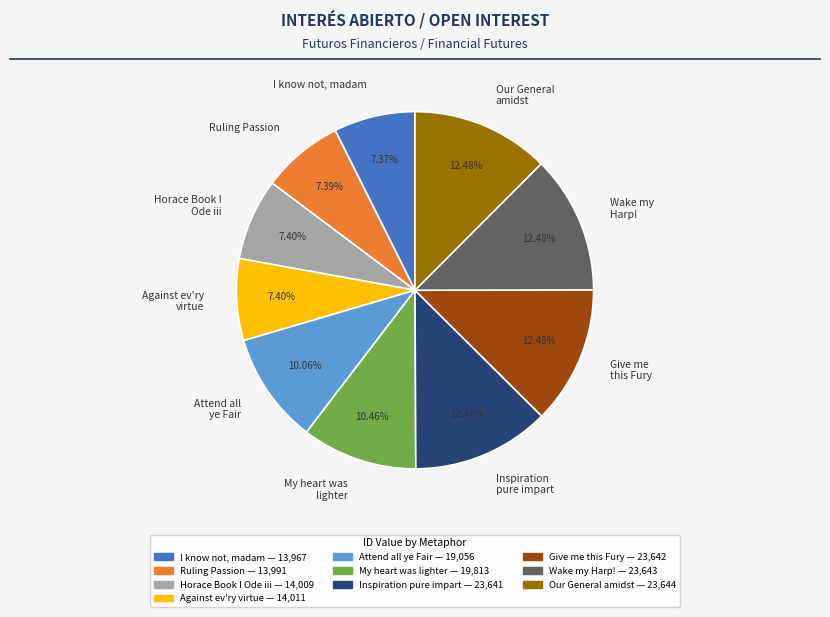

What percentage is the Inspiration pure impart slice, to the nearest percent?

12%